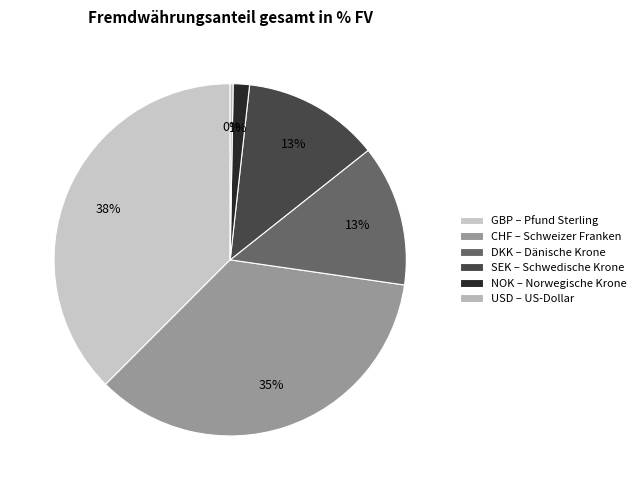

Is it true that SEK is 13% of the pie?

True